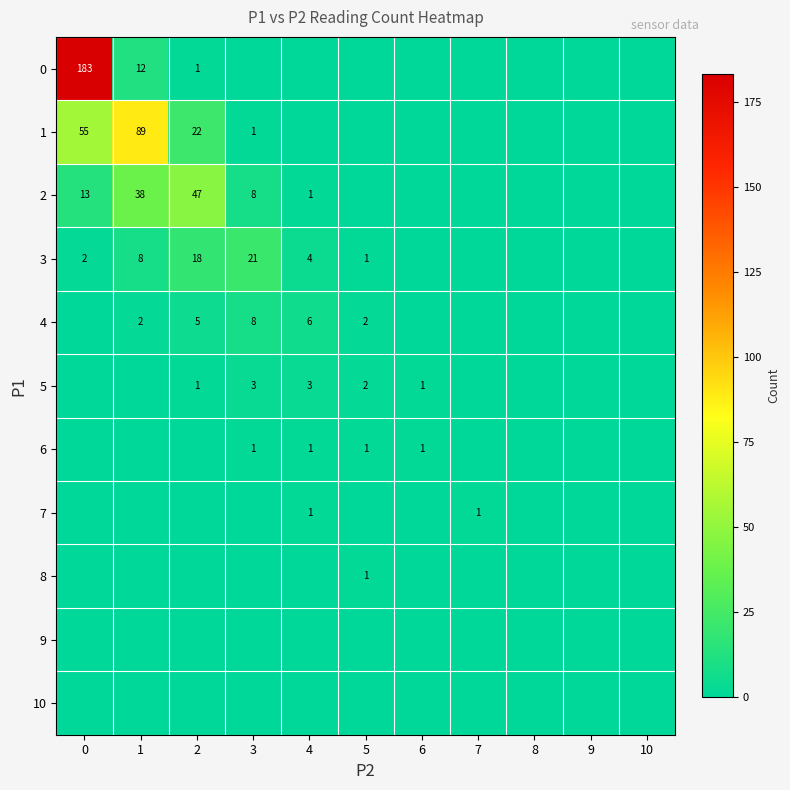

Is it true that 1 equals 22 at 2?

True